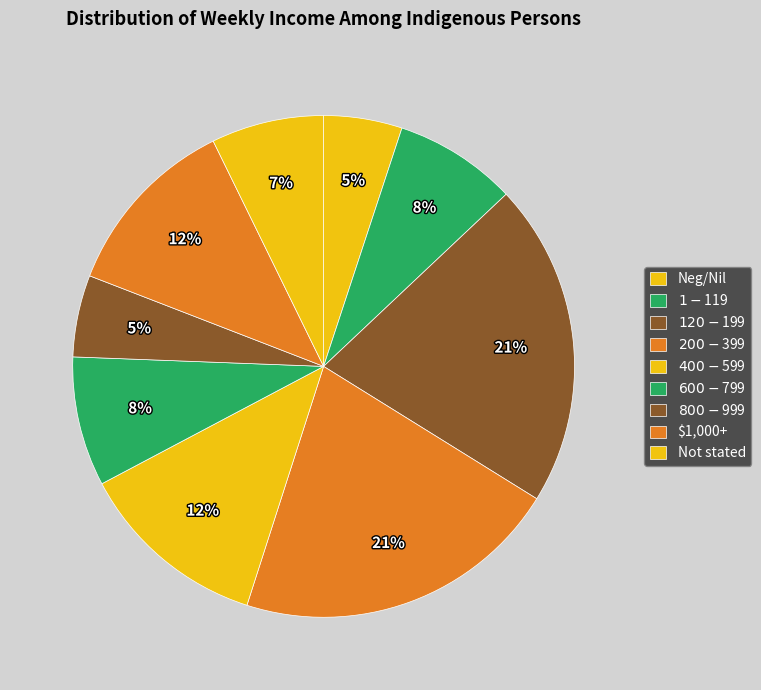

To the nearest percent, what is the difference between the largest and smallest slice percentages?

16%